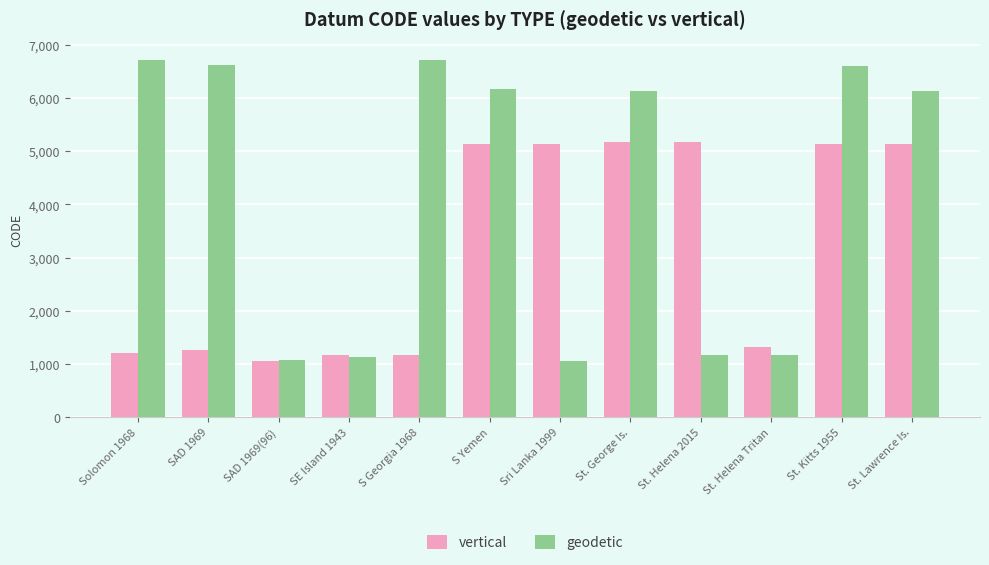

Rank the series by their average value, from highest to lowest.

geodetic, vertical